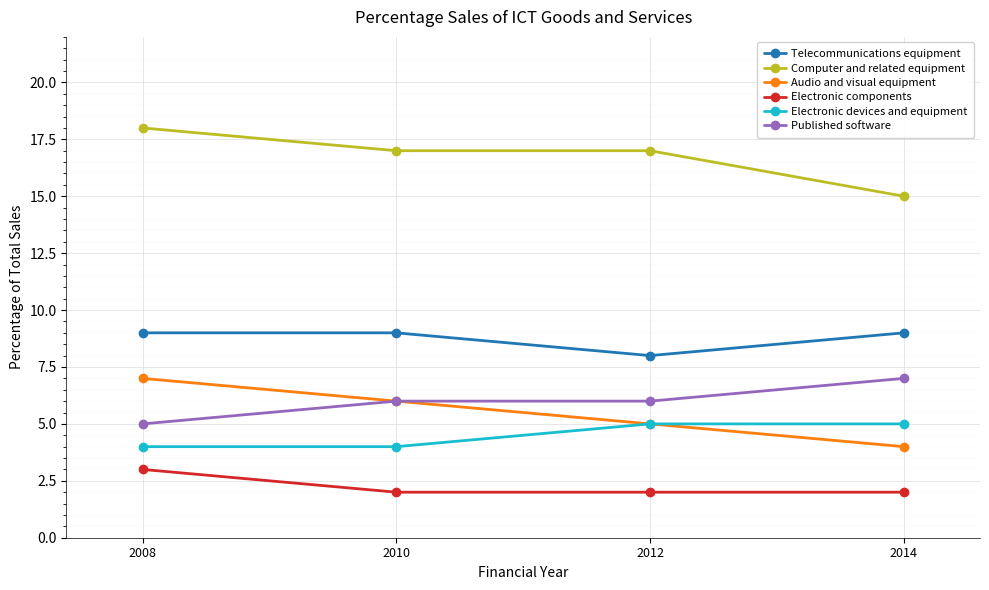

What is the value of the Published software point at the 1st from the left?

5